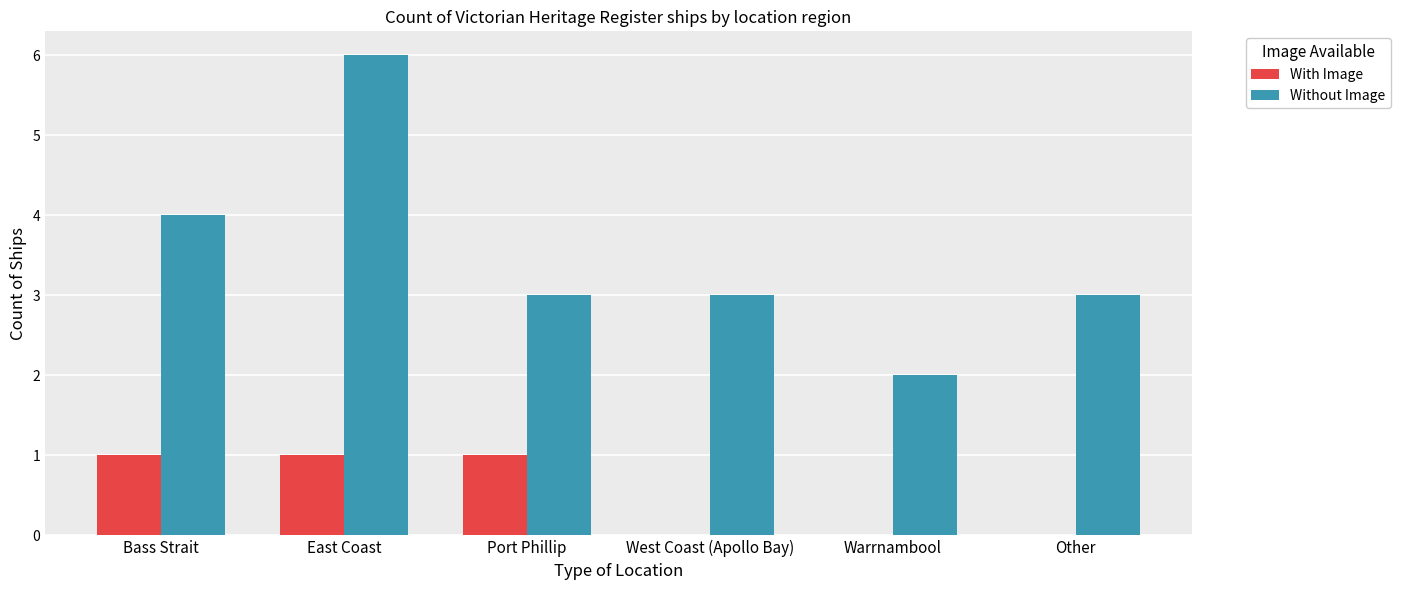

Which series has the largest total across all categories?

Without Image